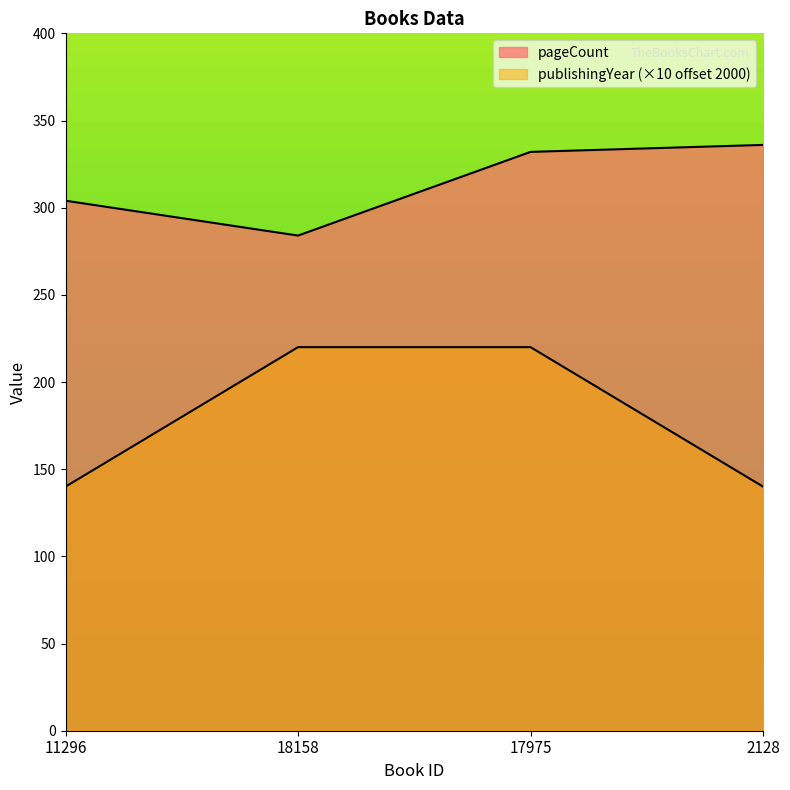

Which series has the largest total across all categories?

pageCount